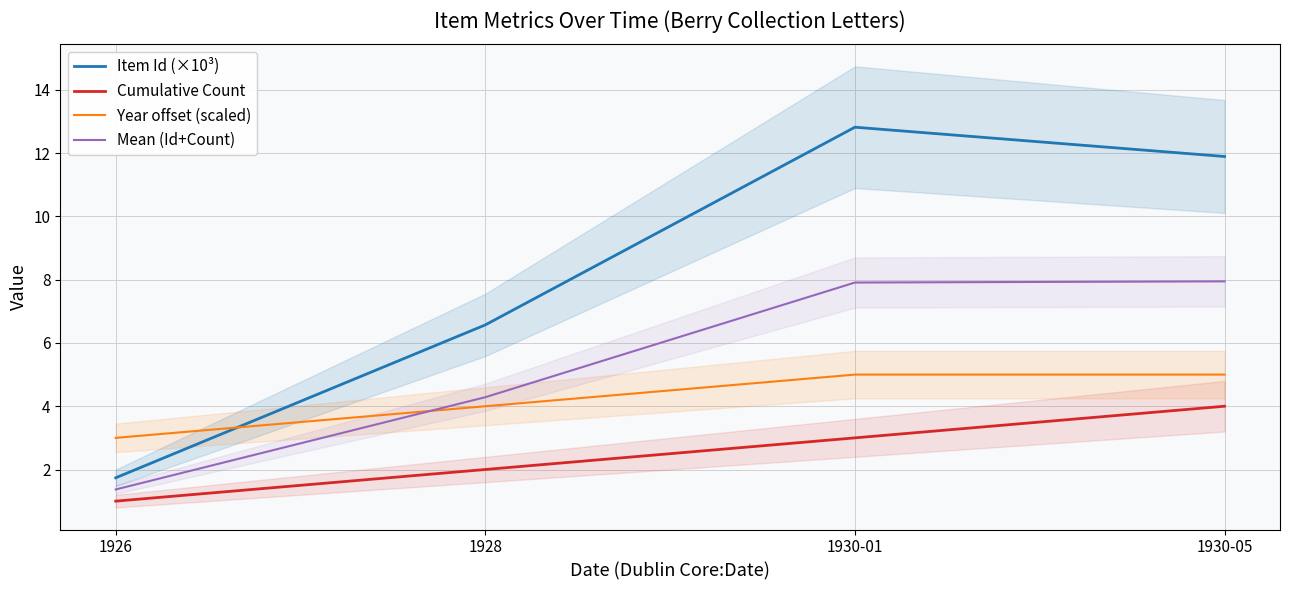

The Mean (Id+Count) series shows 13.2 at 1930-05. True or false?

False